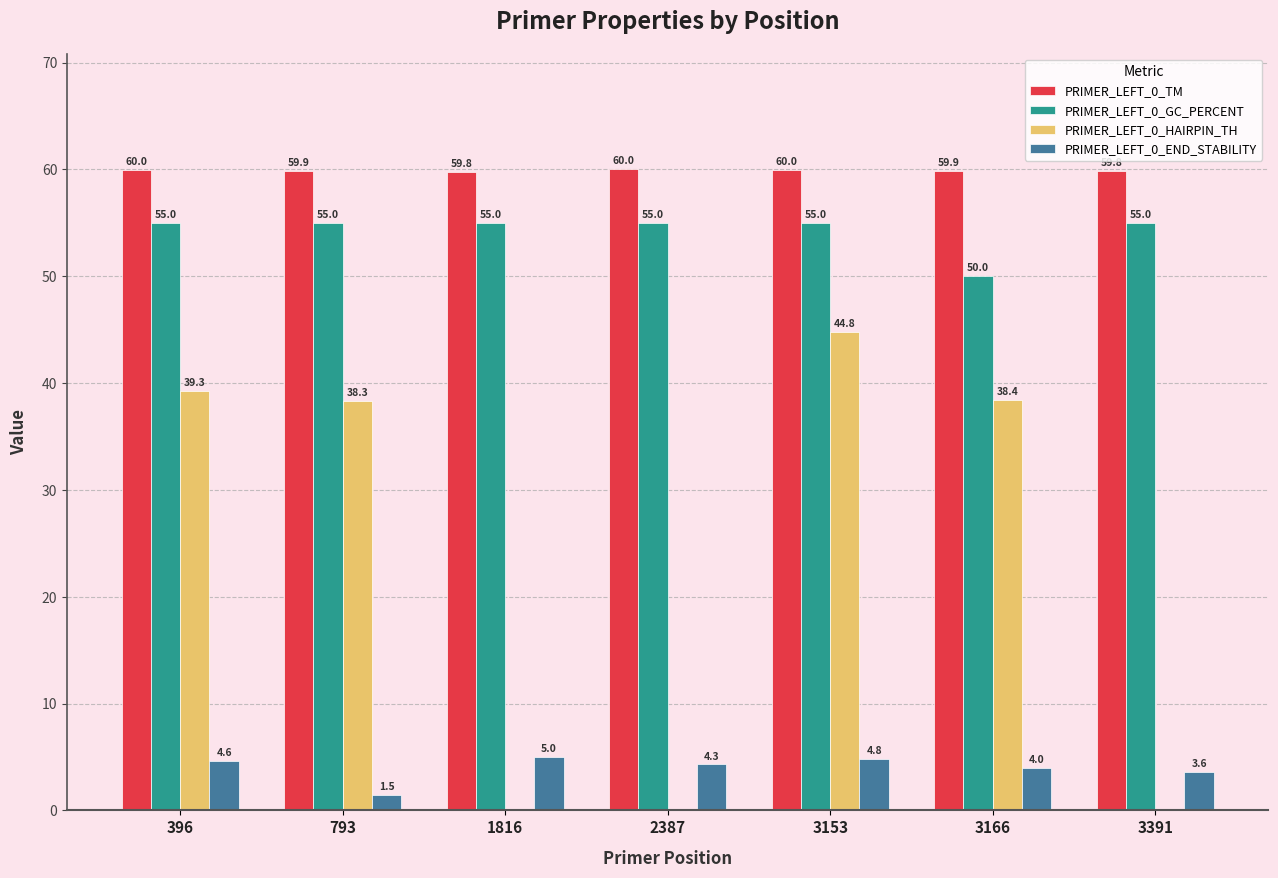

What is the greatest value displayed?

60.0